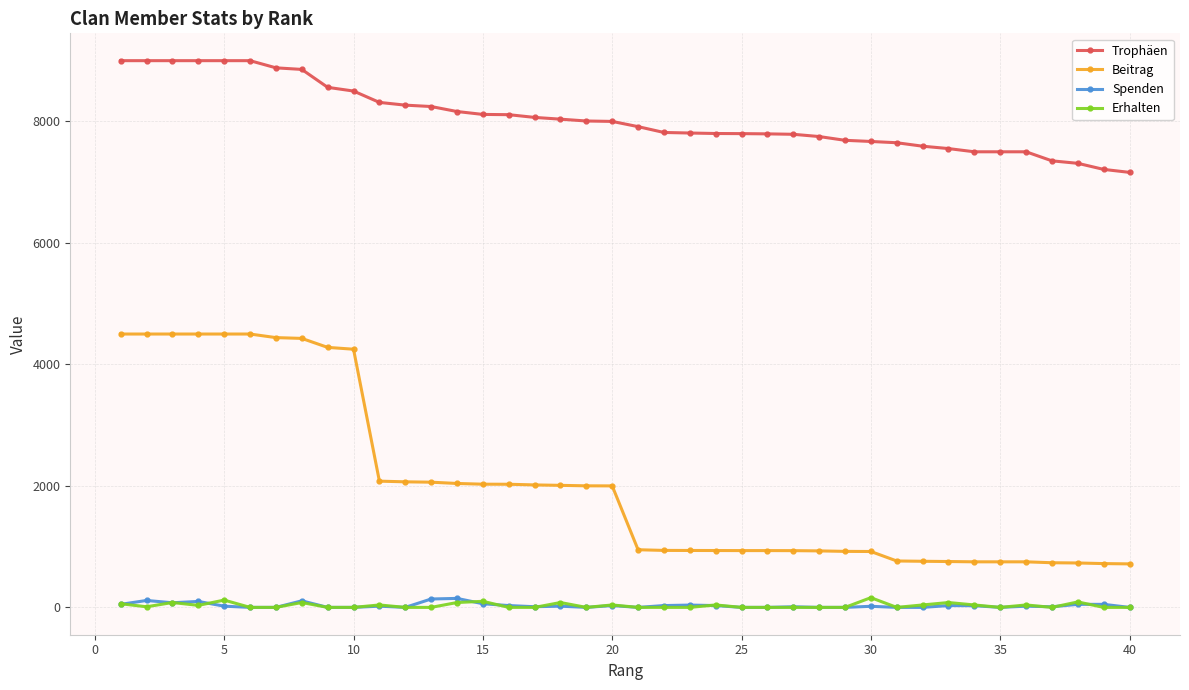

True or false: Spenden and Beitrag cross at least once.

False